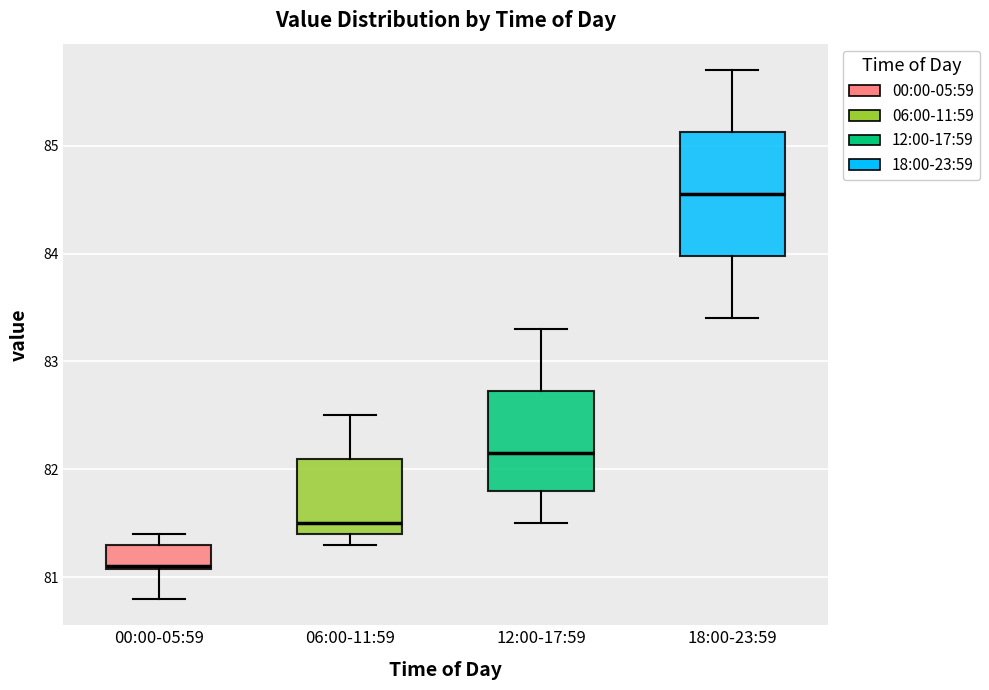

Reading left to right, read every box against the y-axis: the position of its median line, the range the box covers, and the ends of its whiskers. The values are not printed on the chart, so give them approximately, as read against the axis.

00:00-05:59: median 81.1, box 81.1 to 81.3, whiskers 80.8 to 81.4
06:00-11:59: median 81.5, box 81.4 to 82.1, whiskers 81.3 to 82.5
12:00-17:59: median 82.2, box 81.8 to 82.7, whiskers 81.5 to 83.3
18:00-23:59: median 84.6, box 84.0 to 85.1, whiskers 83.4 to 85.7